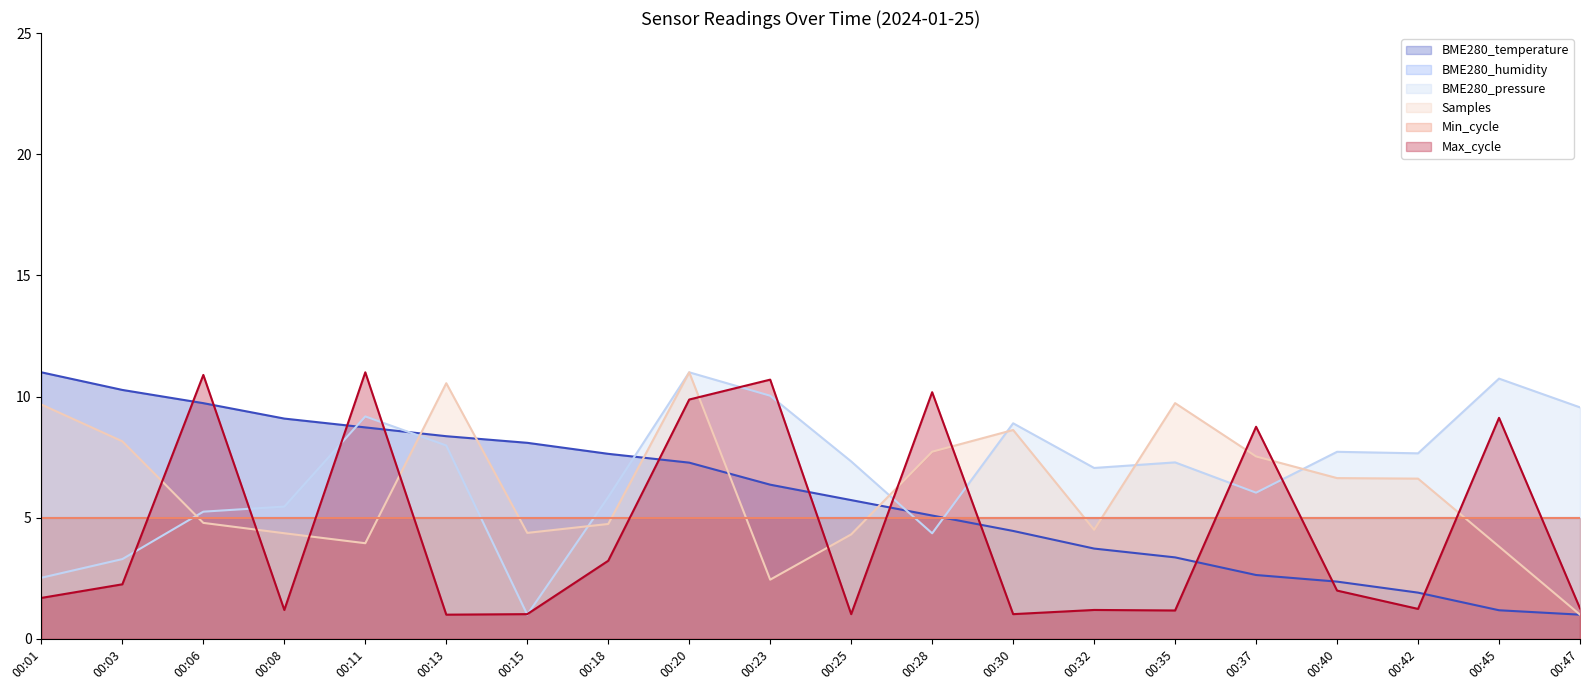

What is the value of the BME280_temperature point at the 13th from the left?

4.5